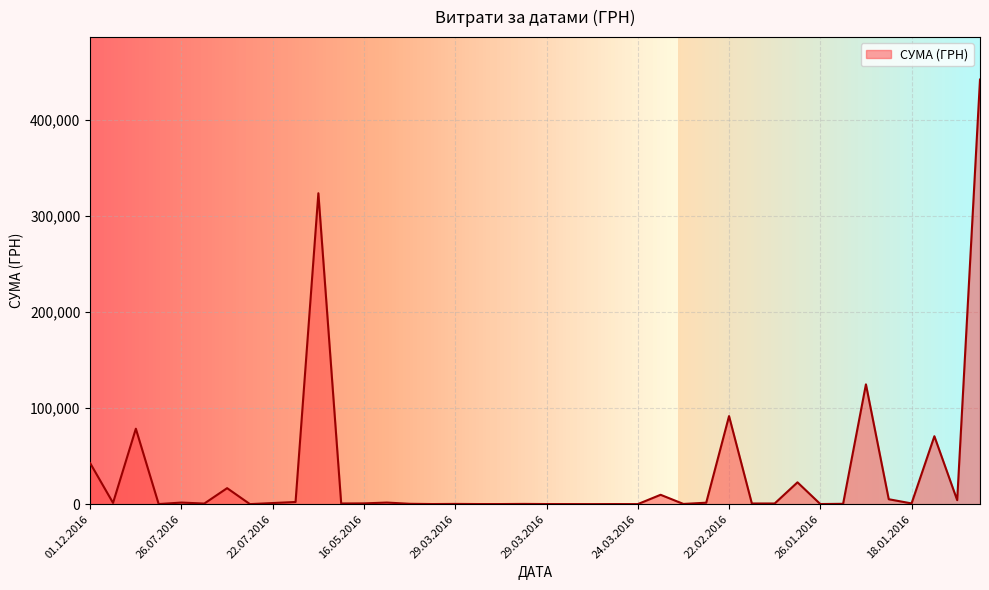

What is the maximum value shown in the chart?

442101.0